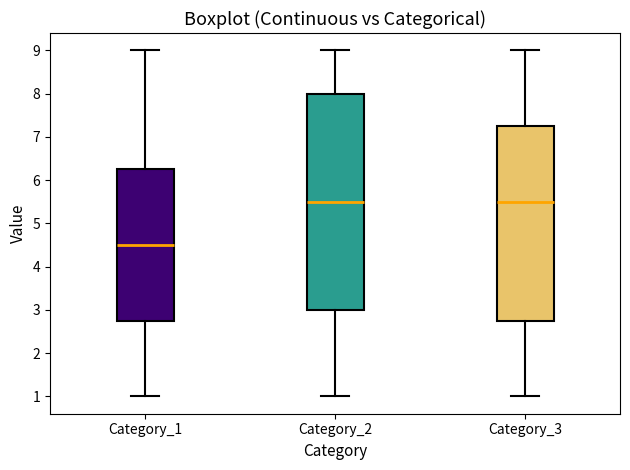

Reading left to right, read every box against the y-axis: the position of its median line, the range the box covers, and the ends of its whiskers. The values are not printed on the chart, so give them approximately, as read against the axis.

Category_1: median 4.5, box 2.8 to 6.3, whiskers 1.0 to 9.0
Category_2: median 5.5, box 3.0 to 8.0, whiskers 1.0 to 9.0
Category_3: median 5.5, box 2.8 to 7.3, whiskers 1.0 to 9.0